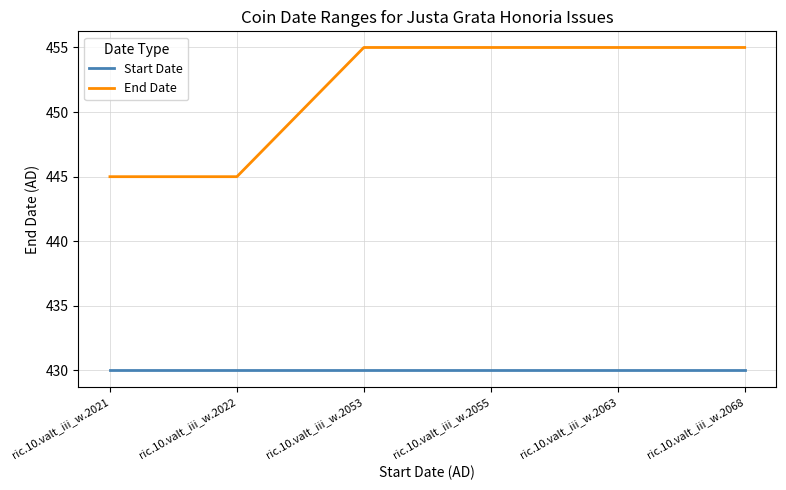

True or false: Start Date and End Date intersect in this chart.

False